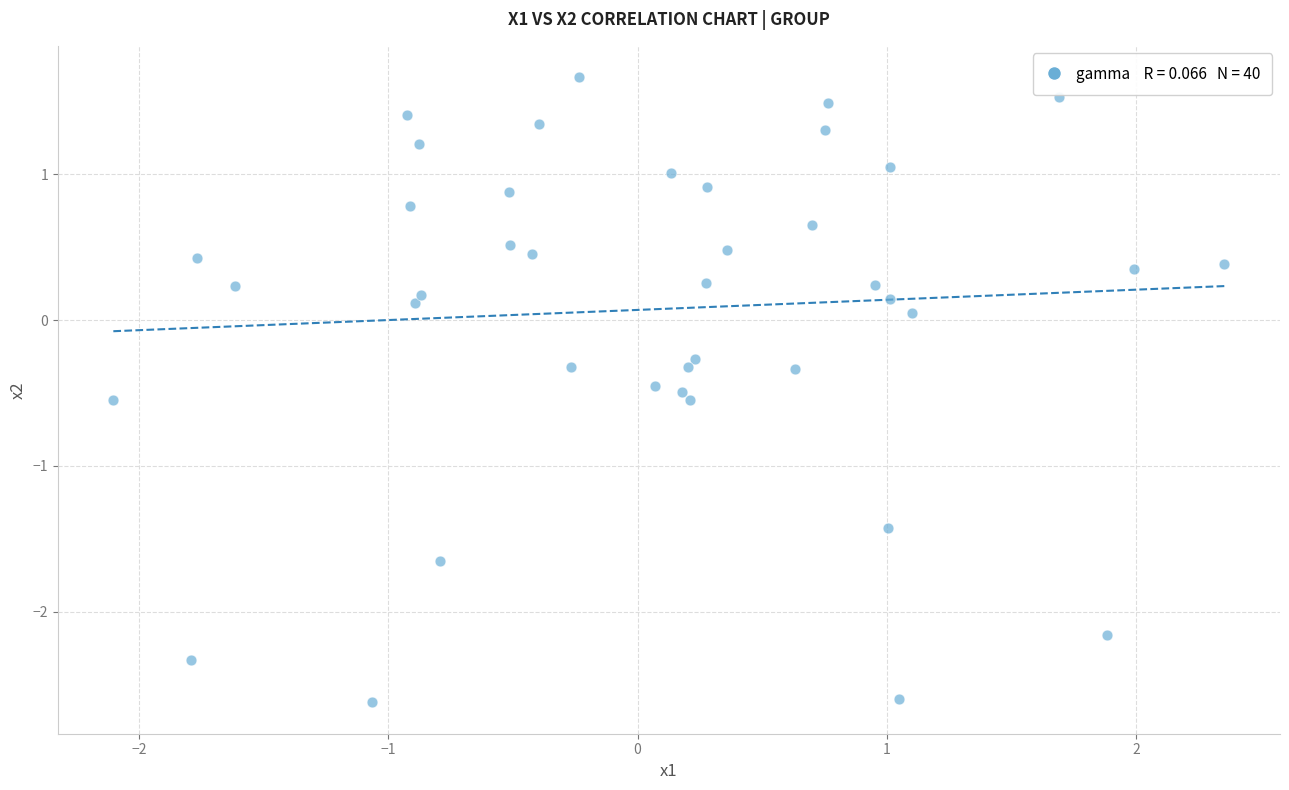

What is the range of X values (max minus min)?

4.5